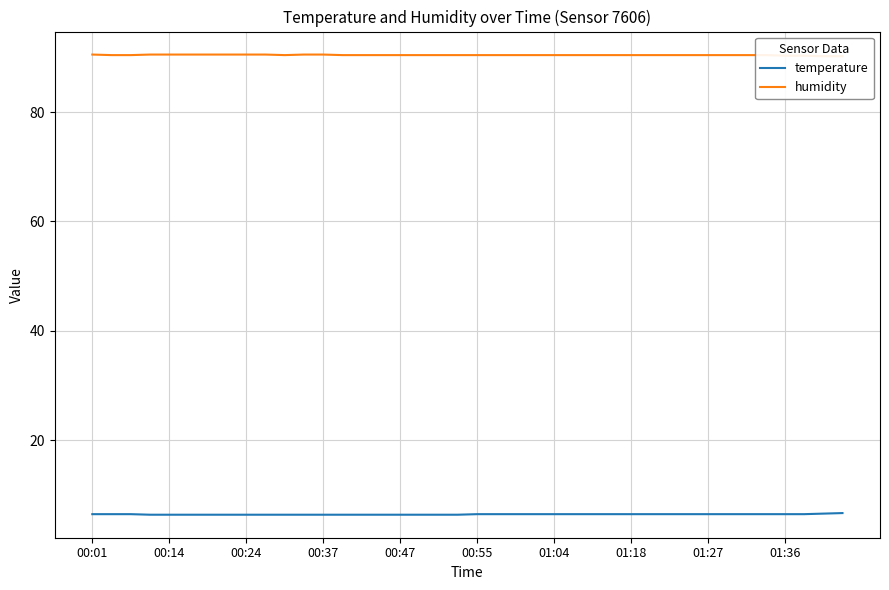

Is this an area chart (filled region under the line)?

No